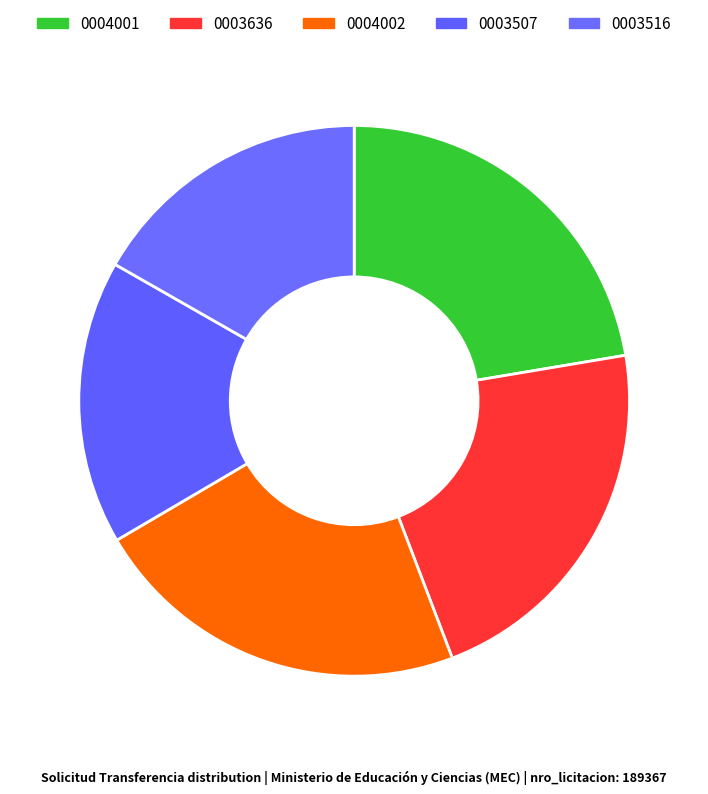

Is there any slice that represents more than half of the pie?

No